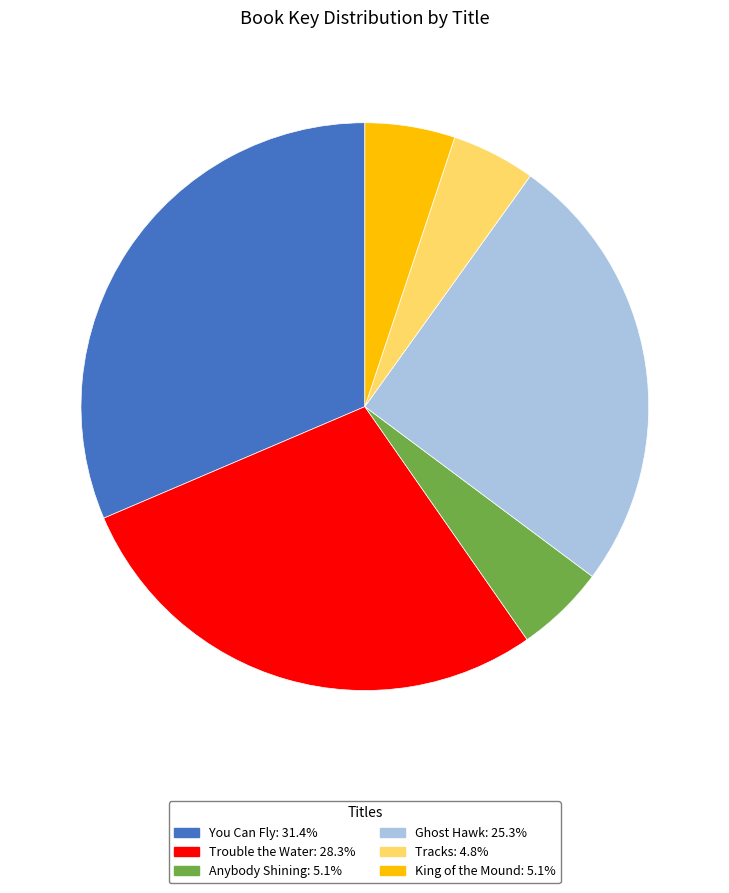

The Tracks slice represents 5% of the pie. True or false?

True